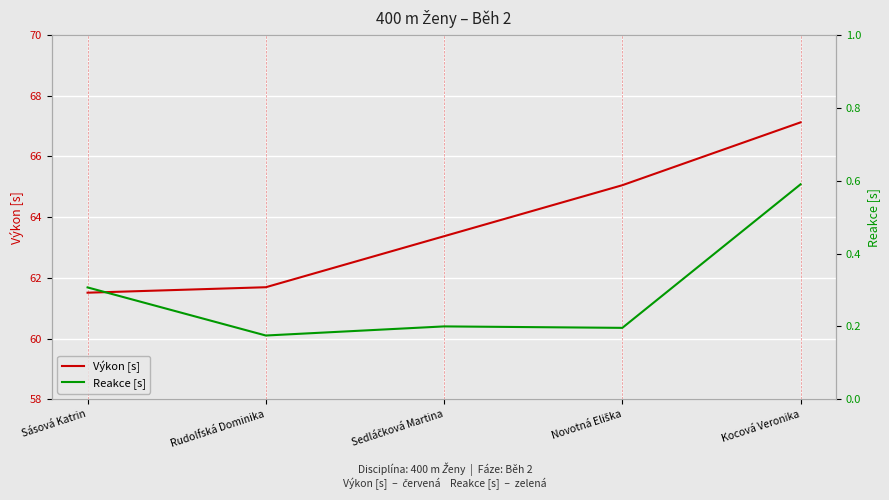

True or false: Výkon [s] and Reakce [s] cross at least once.

False